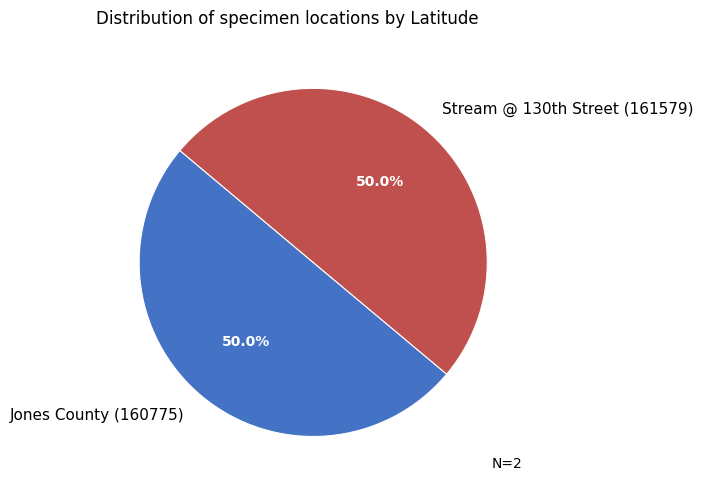

How much of the chart is everything except Jones County (160775)?

50.0%